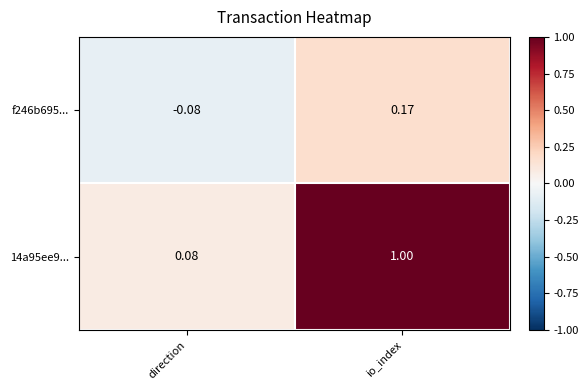

At which label is f246b695... closest to 0?

direction